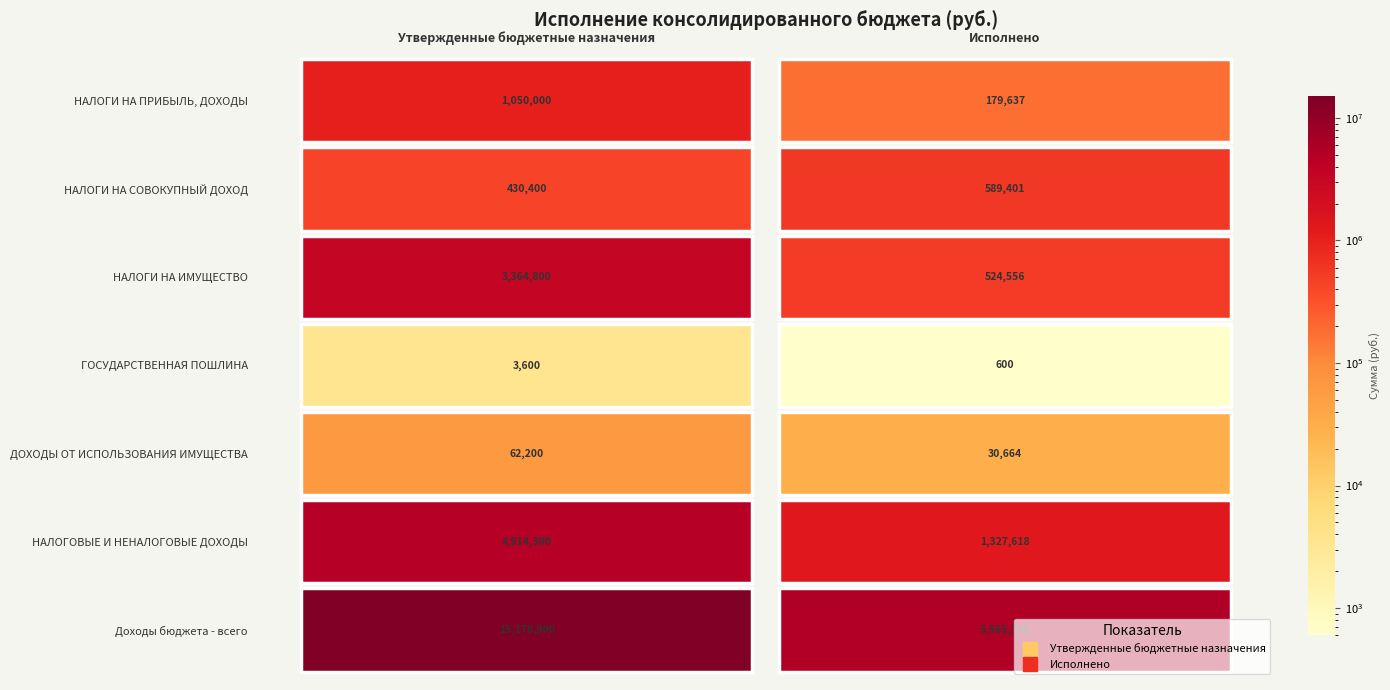

True or false: НАЛОГОВЫЕ И НЕНАЛОГОВЫЕ ДОХОДЫ has a value of 7437192.2 at Утвержденные бюджетные назначения.

False